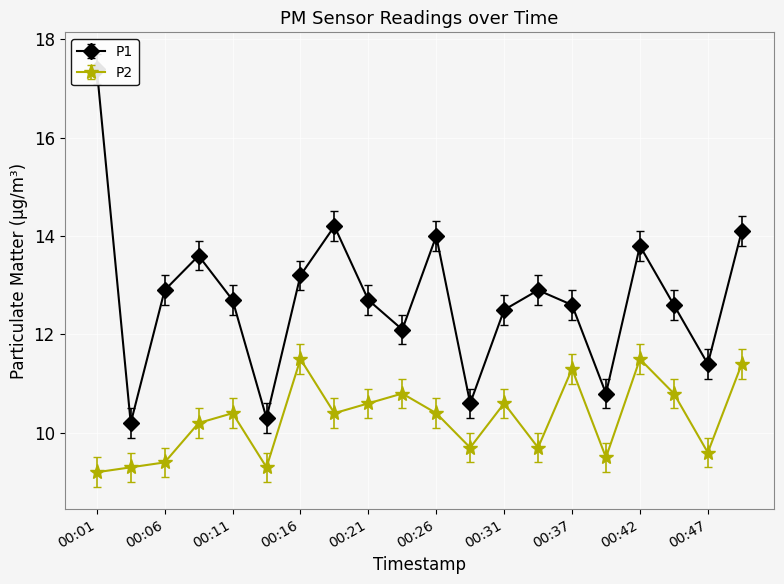

Reading left to right, what are all the values shown in this chart?

P1: 00:01=17.4	00:03=10.2	00:06=12.9	00:08=13.6	00:11=12.7	00:14=10.3	00:16=13.2	00:19=14.2	00:21=12.7	00:24=12.1	00:26=14.0	00:29=10.6	00:31=12.5	00:34=12.9	00:37=12.6	00:39=10.8	00:42=13.8	00:44=12.6	00:47=11.4	00:49=14.1
P2: 00:01=9.2	00:03=9.3	00:06=9.4	00:08=10.2	00:11=10.4	00:14=9.3	00:16=11.5	00:19=10.4	00:21=10.6	00:24=10.8	00:26=10.4	00:29=9.7	00:31=10.6	00:34=9.7	00:37=11.3	00:39=9.5	00:42=11.5	00:44=10.8	00:47=9.6	00:49=11.4